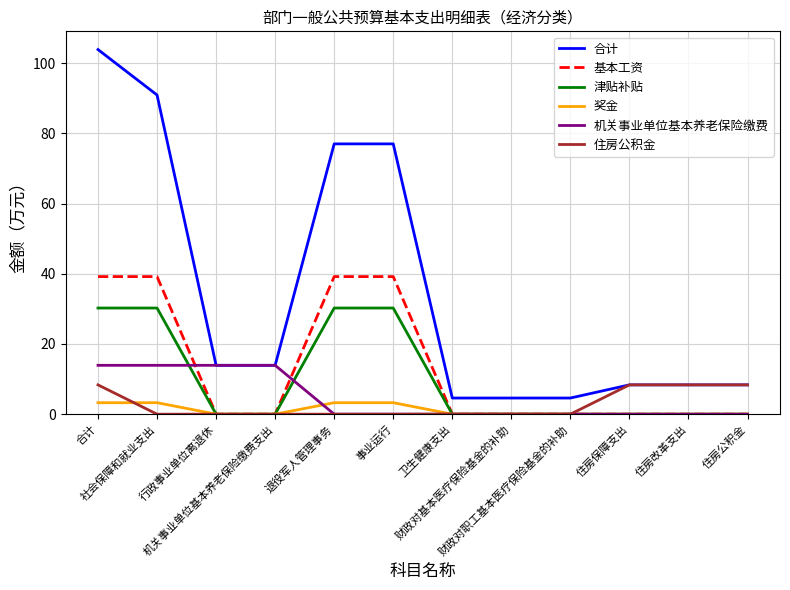

What is the maximum value for 机关事业单位基本养老保险缴费?

13.9